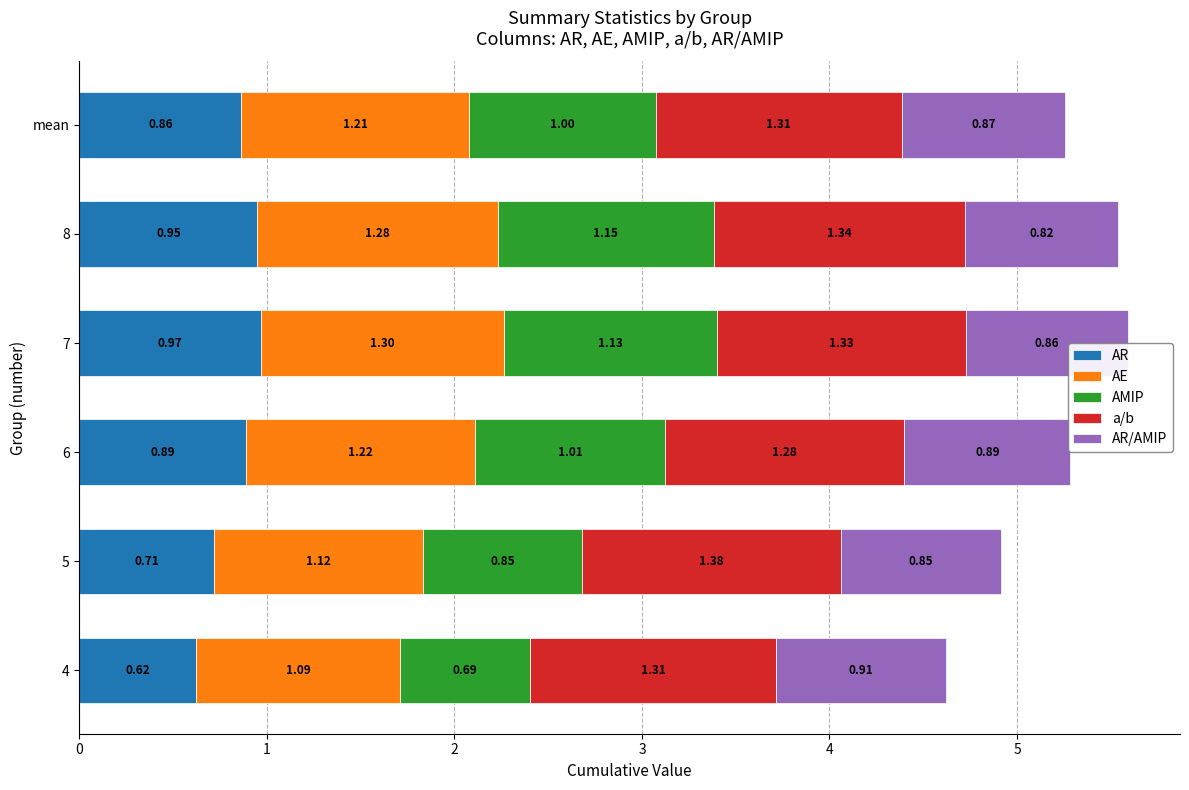

What are all the series names shown in the legend?

AR, AE, AMIP, a/b, AR/AMIP